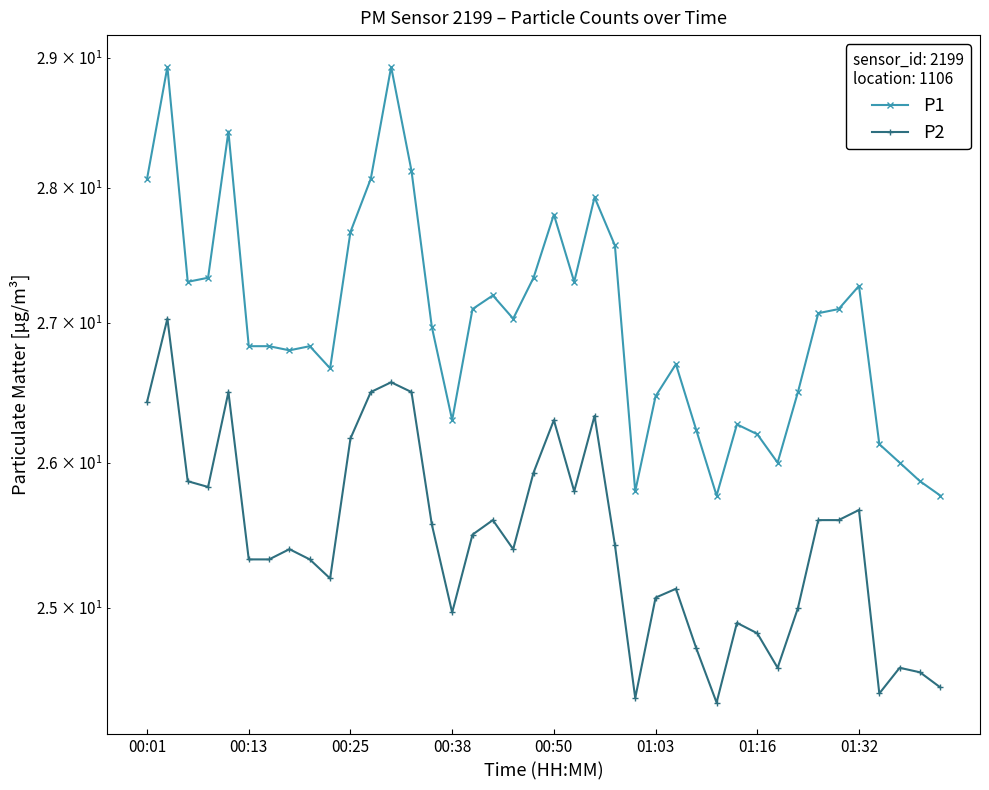

Is this an area chart (filled region under the line)?

No